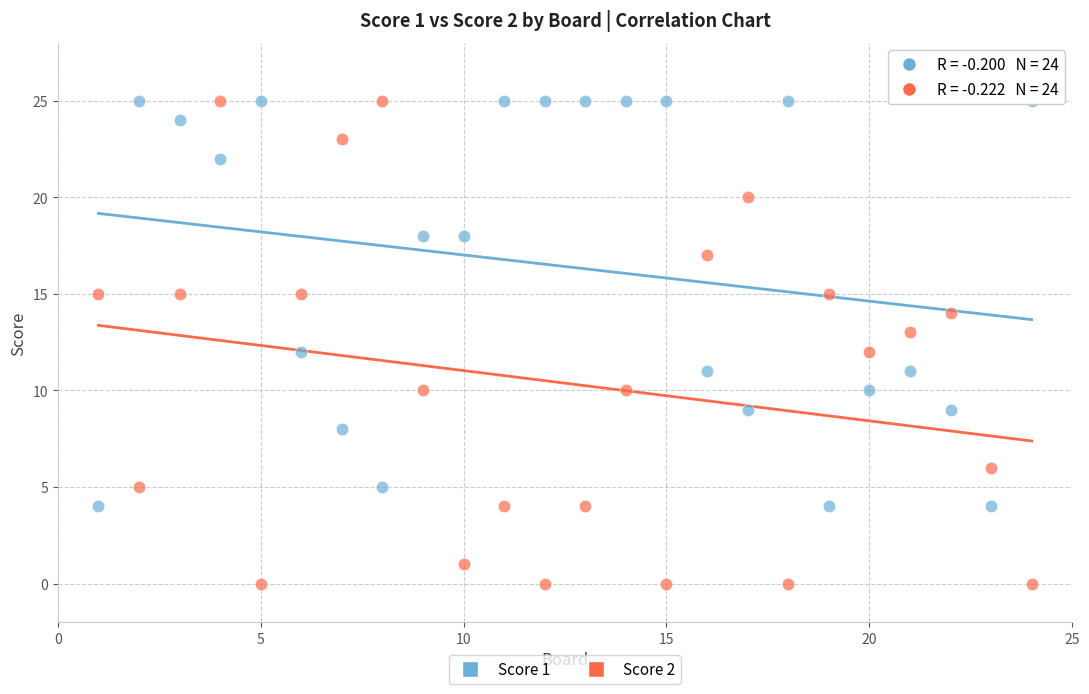

What are all the series names shown in the legend?

Score 1, Score 2